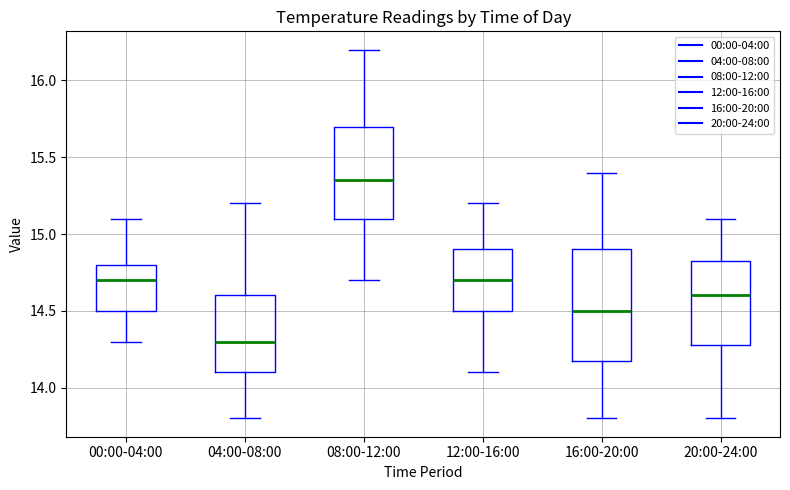

Comparing the boxes themselves (not the whiskers), which one is the tallest?

16:00-20:00